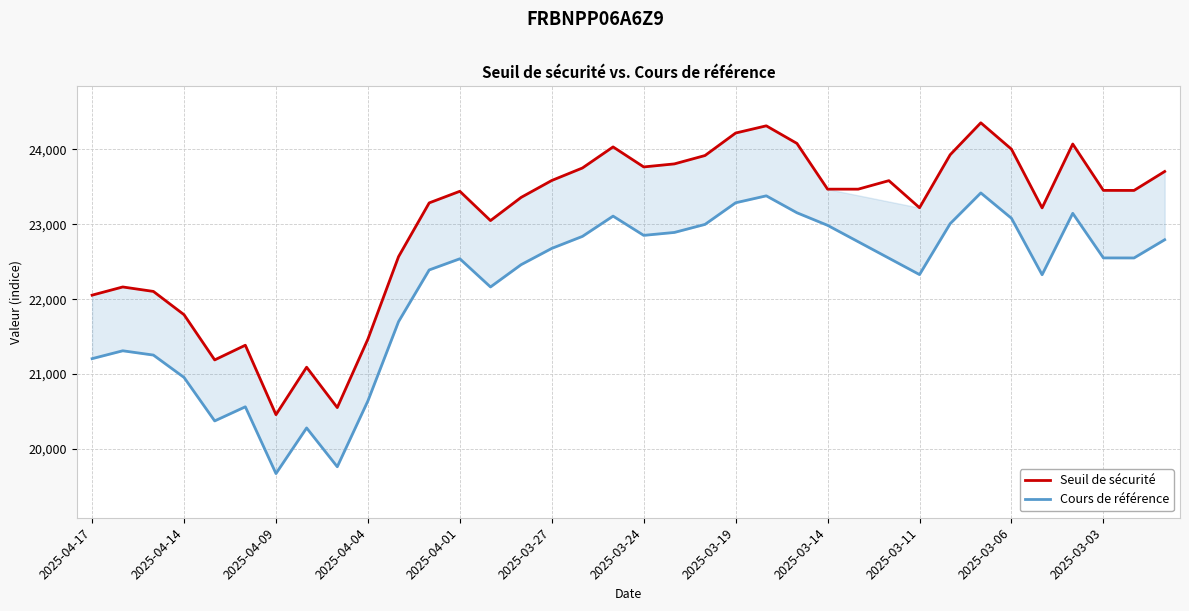

At which category does the data reach its first local valley?

2025-04-11